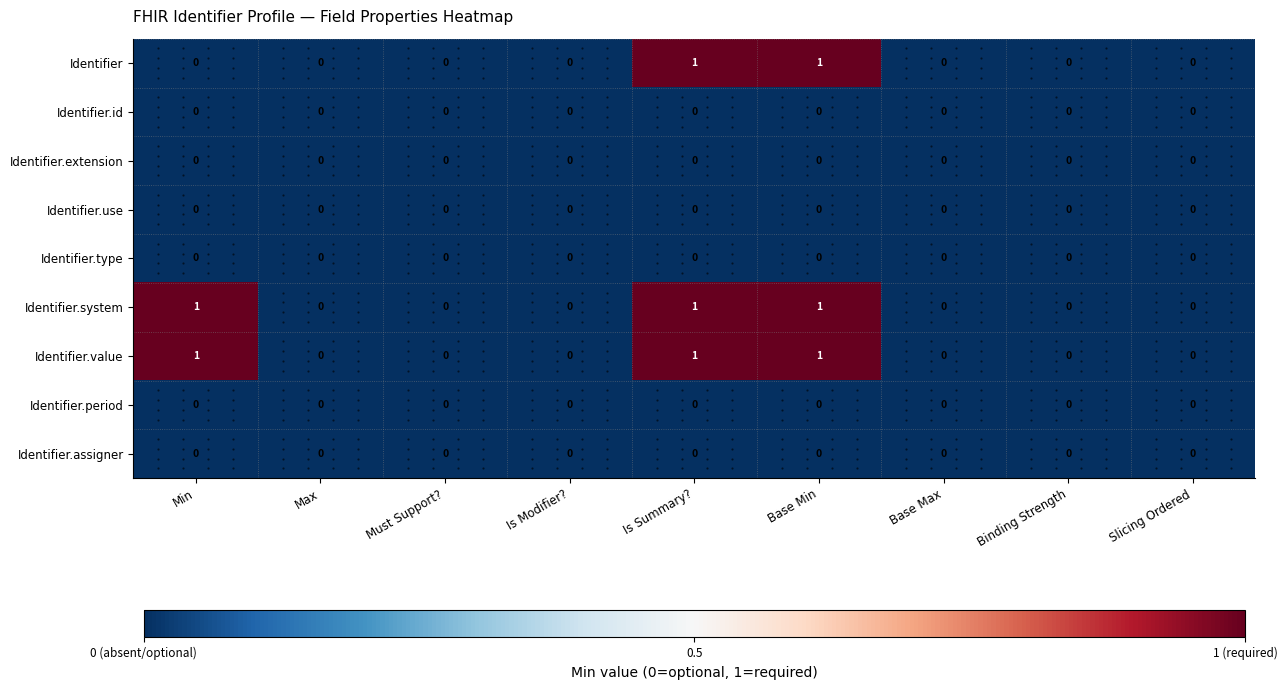

Is it true that Identifier equals 2 at Base Min?

False